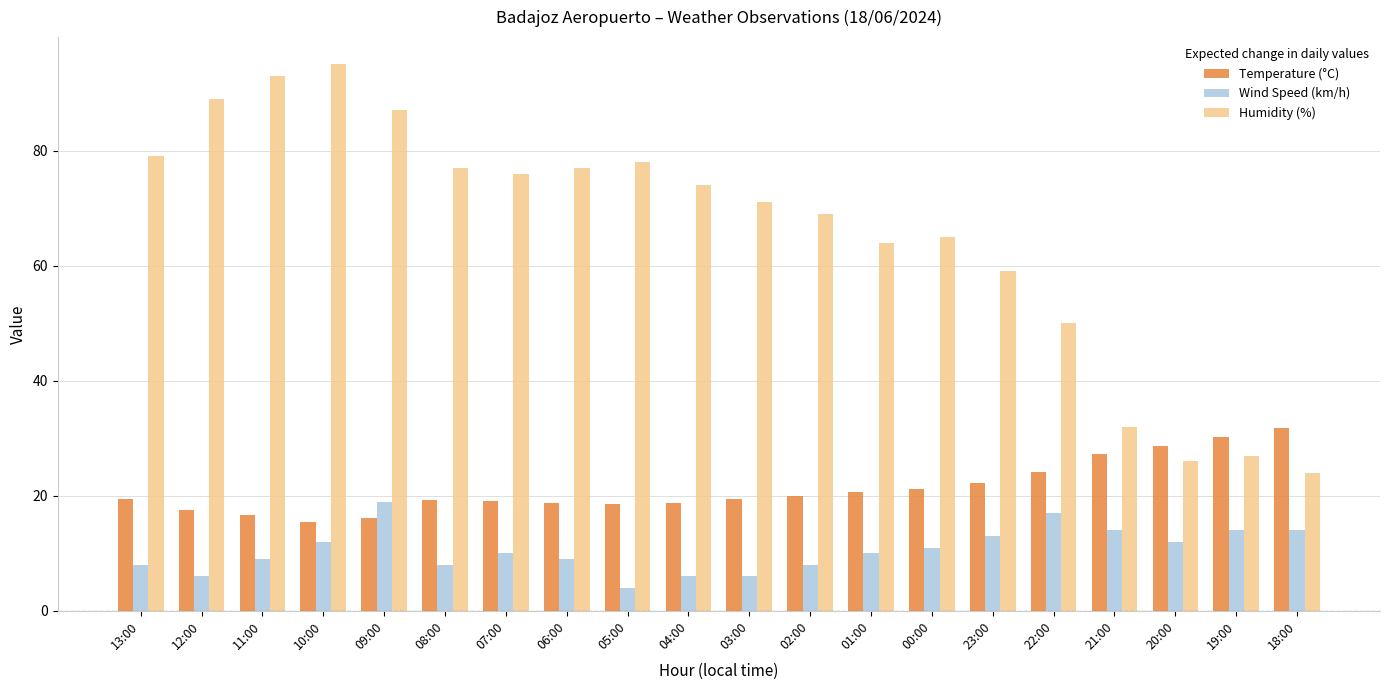

Is it true that Wind Speed (km/h) equals 6.0 at 12:00?

True